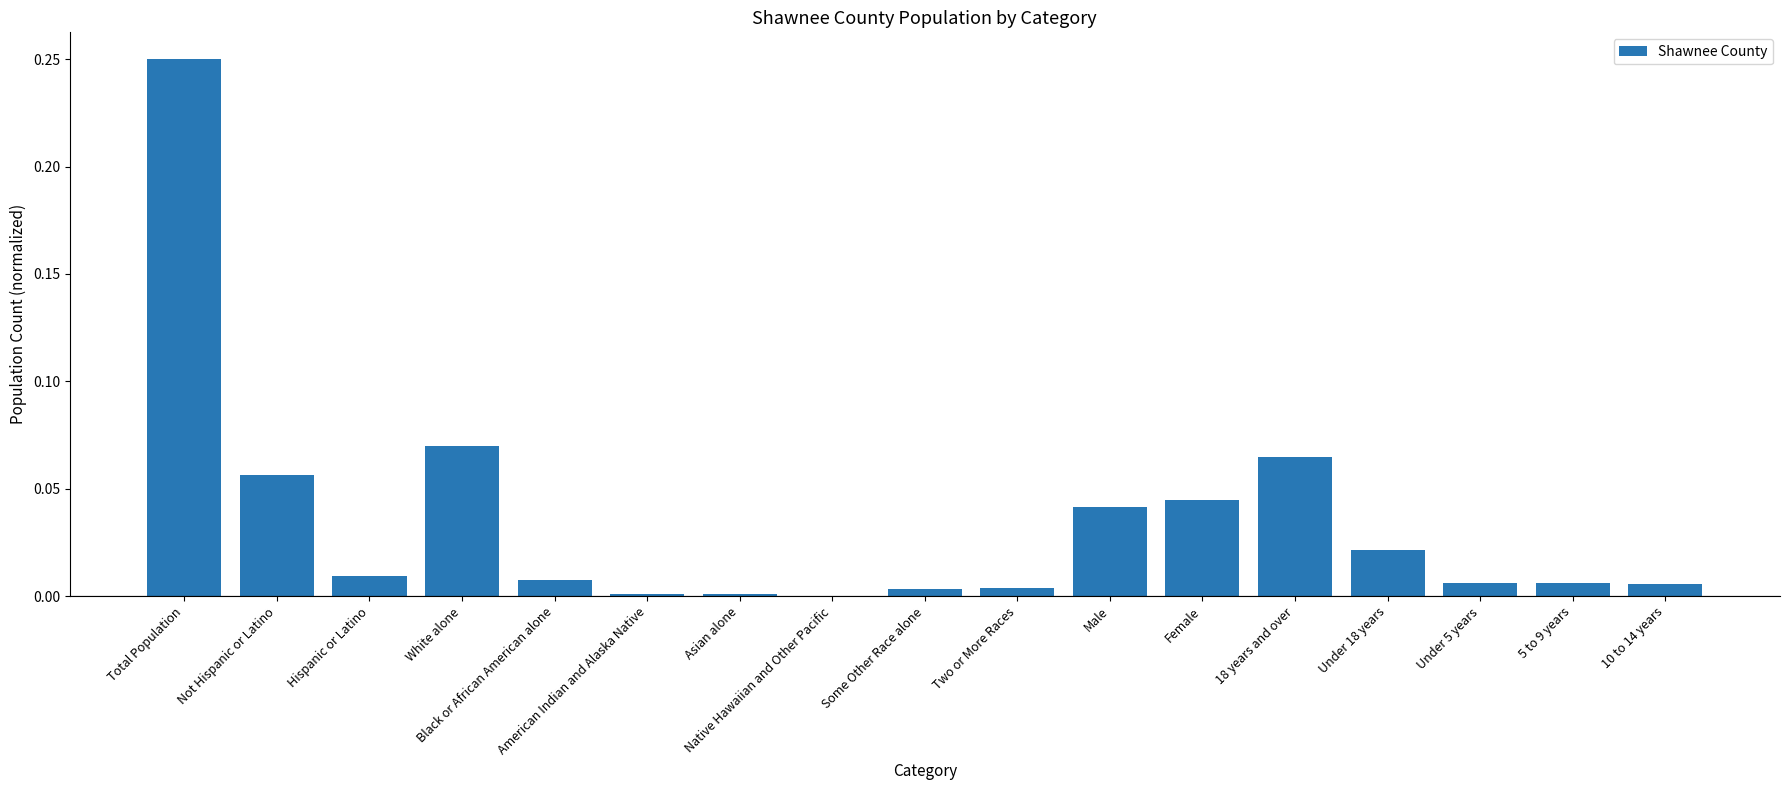

Which category has the highest value across all series?

Total Population